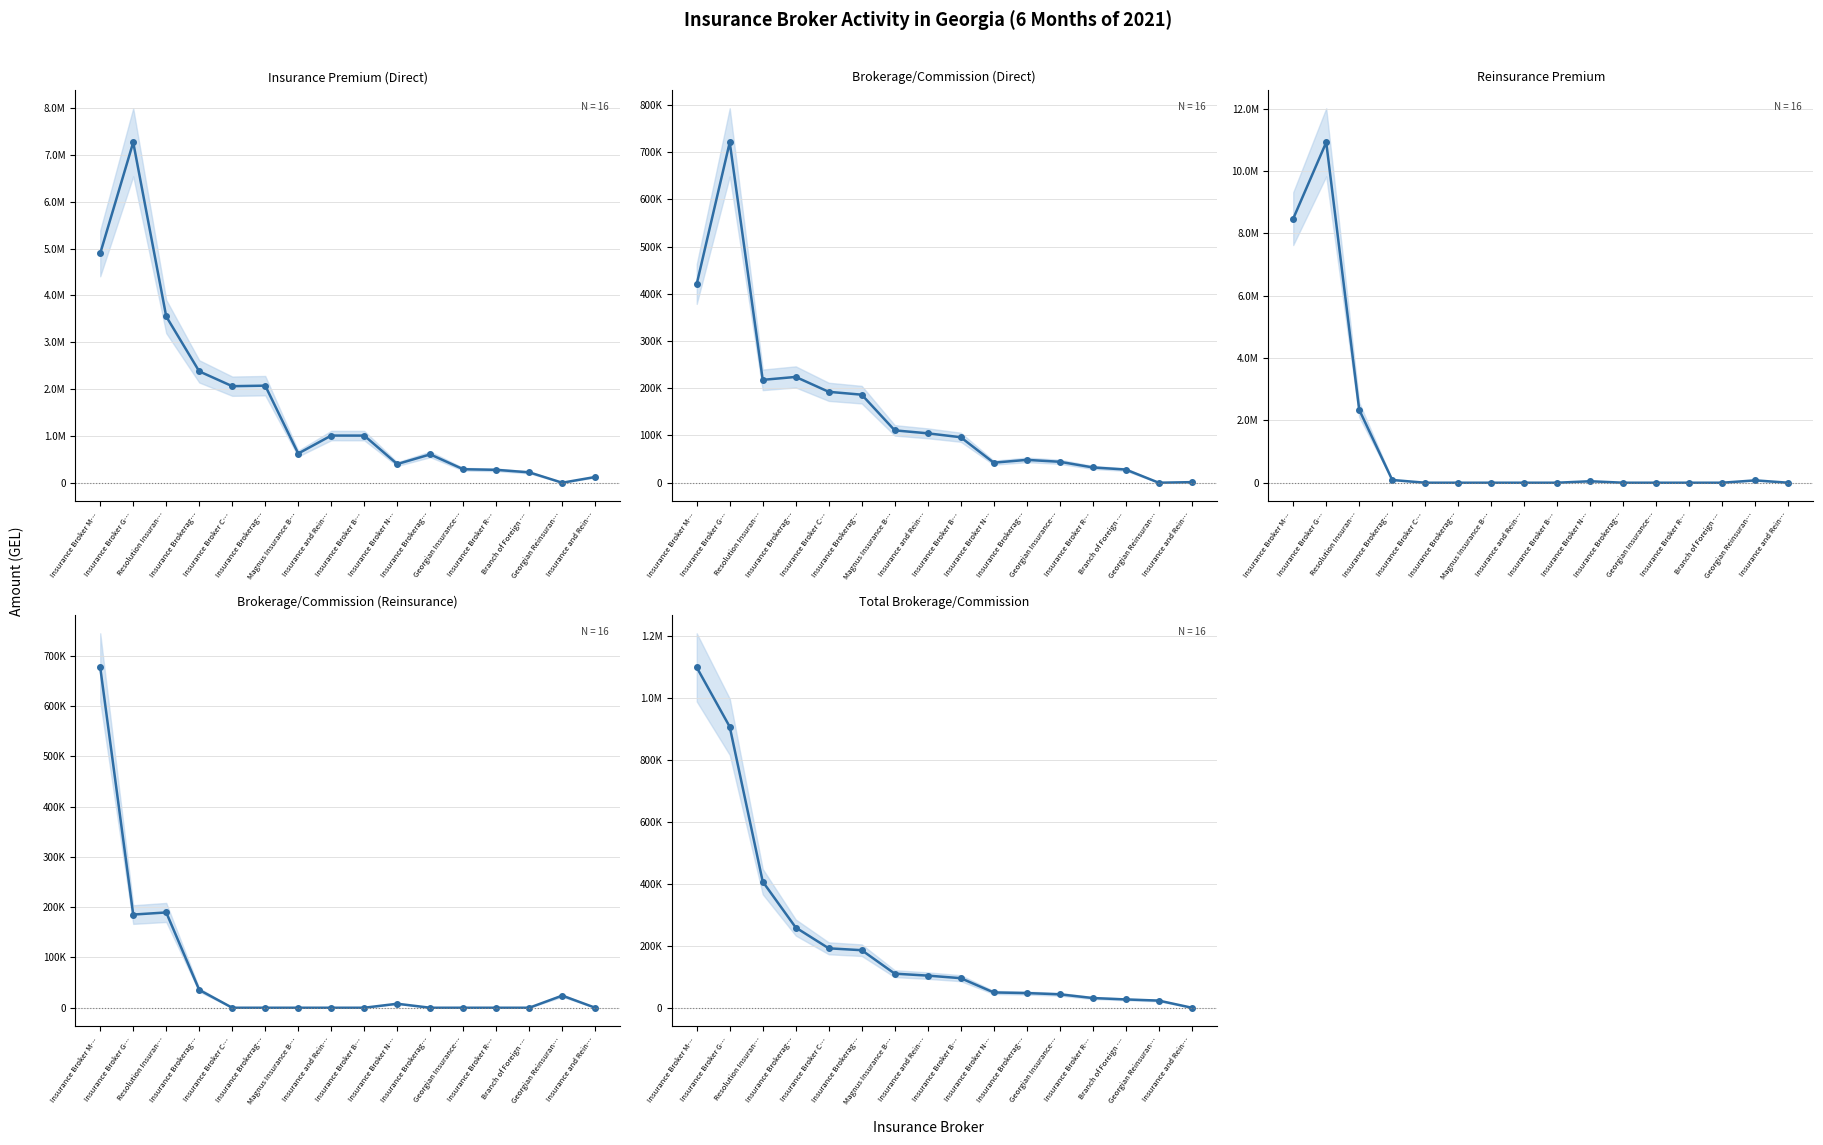

Rank the categories by Brokerage/Commission (Reinsurance) value from lowest to highest.

Insurance Broker C…, Insurance Brokerag…, Magnus Insurance B…, Insurance and Rein…, Insurance Broker B…, Insurance Brokerag…, Georgian Insurance…, Insurance Broker R…, Branch of Foreign …, Insurance and Rein…, Insurance Broker N…, Georgian Reinsuran…, Insurance Brokerag…, Insurance Broker G…, Resolution Insuran…, Insurance Broker M…